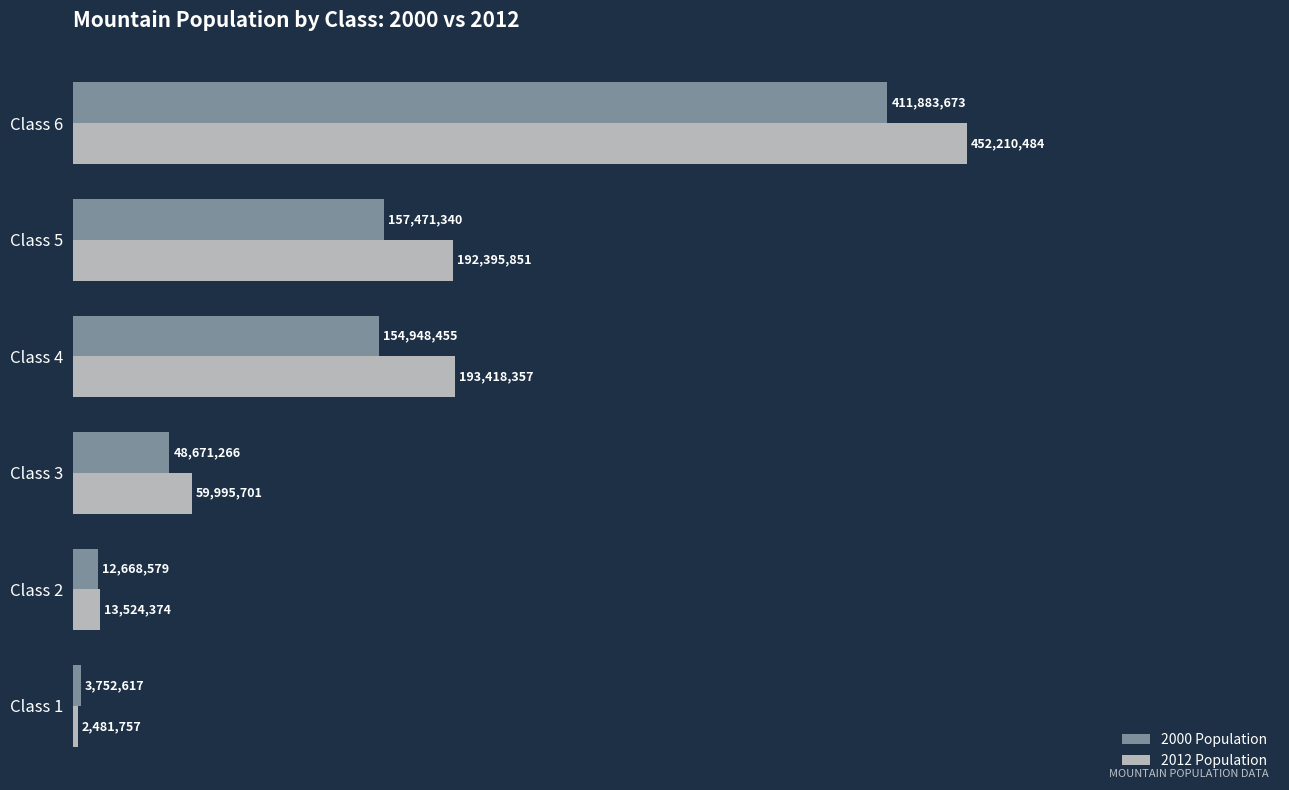

At which category does the chart reach its peak across all series?

Class 6